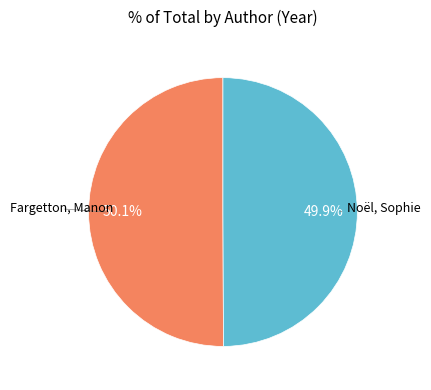

Is there any slice that represents more than half of the pie?

Yes